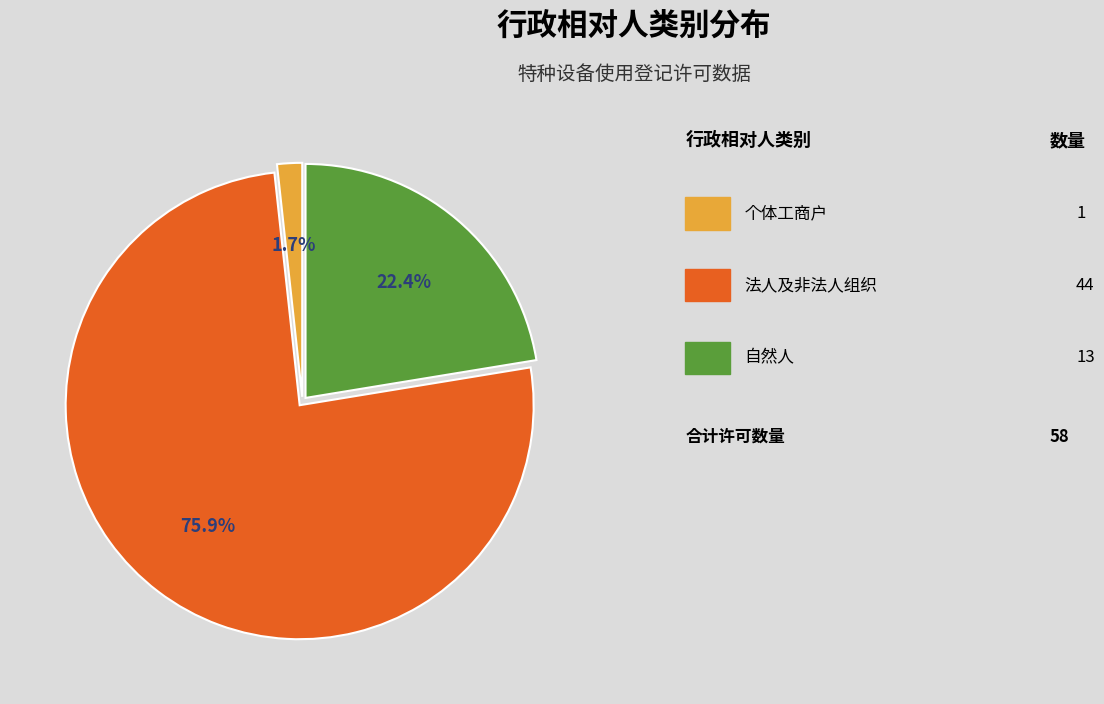

Does any single category account for the majority?

Yes